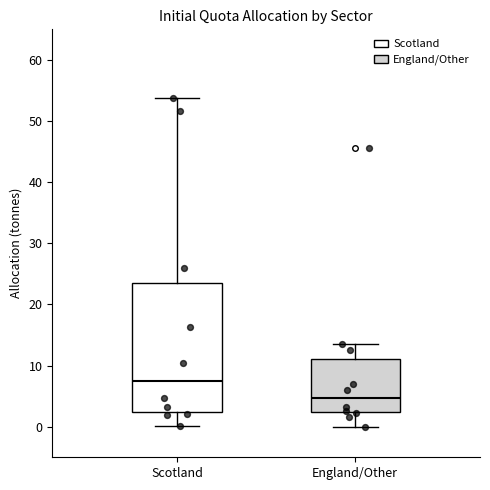

Which box's median line is the lowest?

England/Other